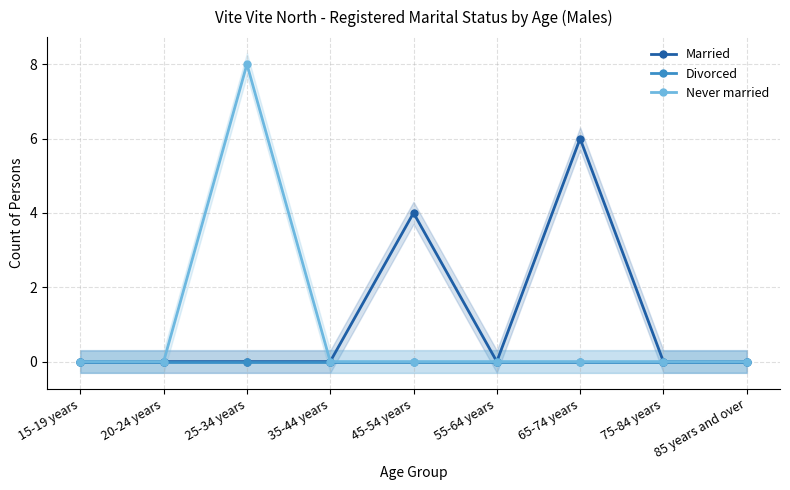

Rank the series at 25-34 years from lowest to highest value.

Married, Divorced, Never married